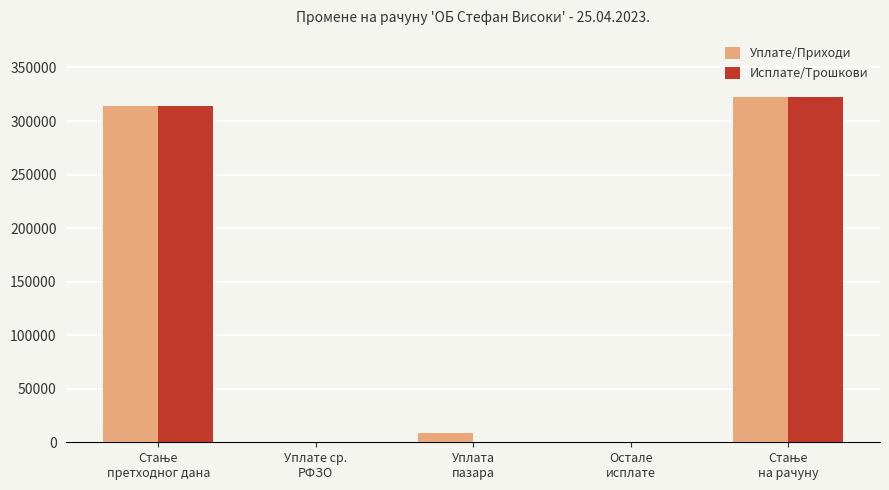

What is the average value of the Уплате/Приходи series?

128933.4